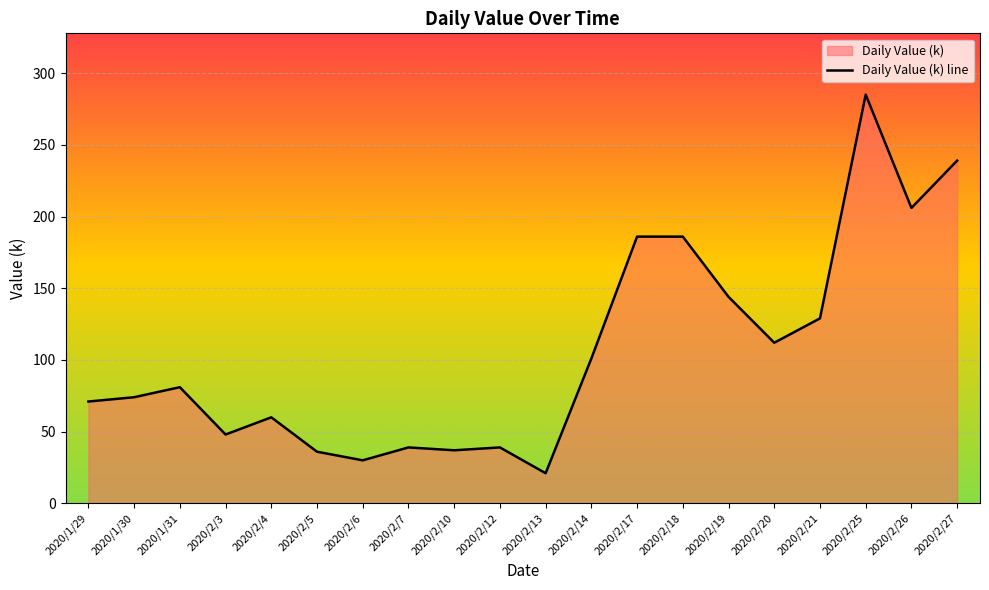

At which label does the data first exceed 81?

2020/2/14